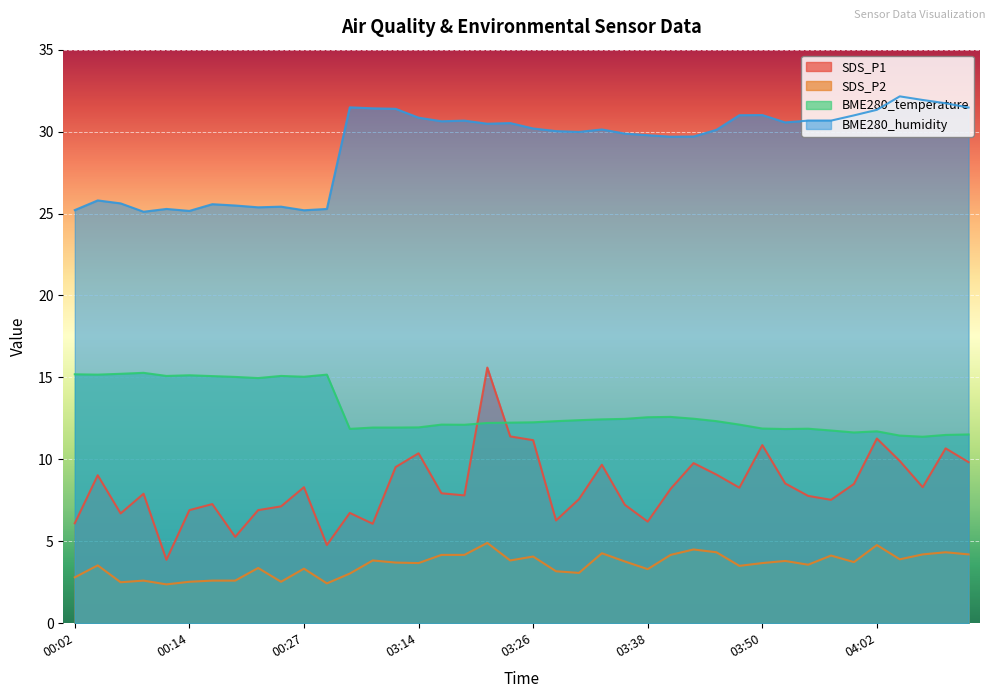

Which series changed the most between 03:18 and 03:53?

SDS_P1